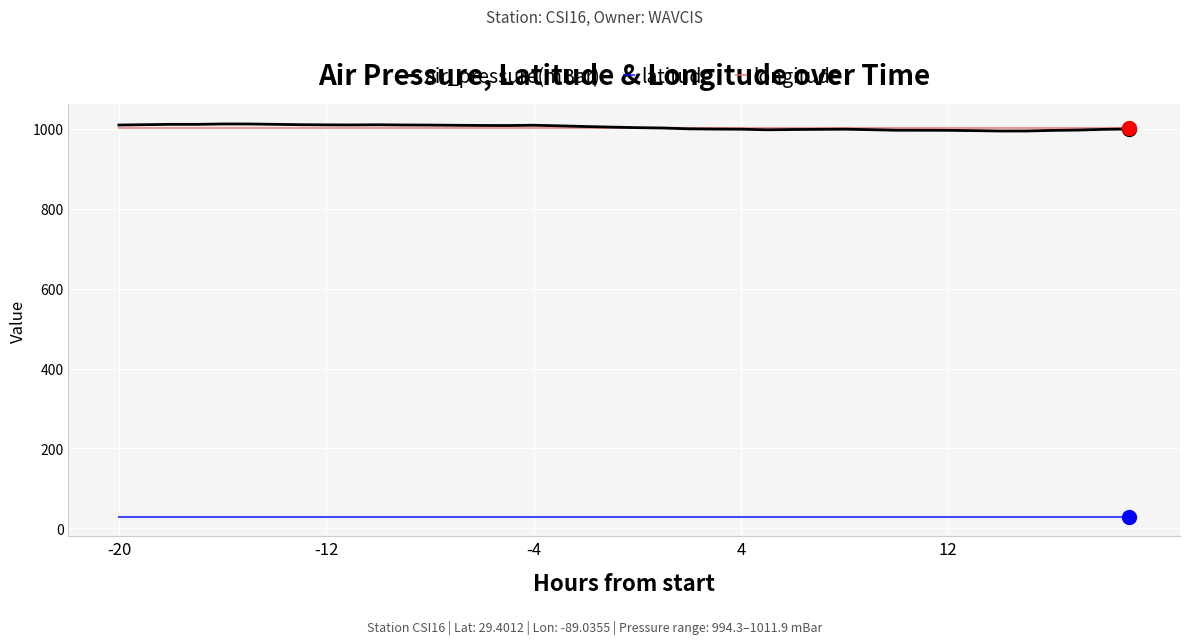

True or false: latitude and air_pressure(mBar) cross at least once.

False